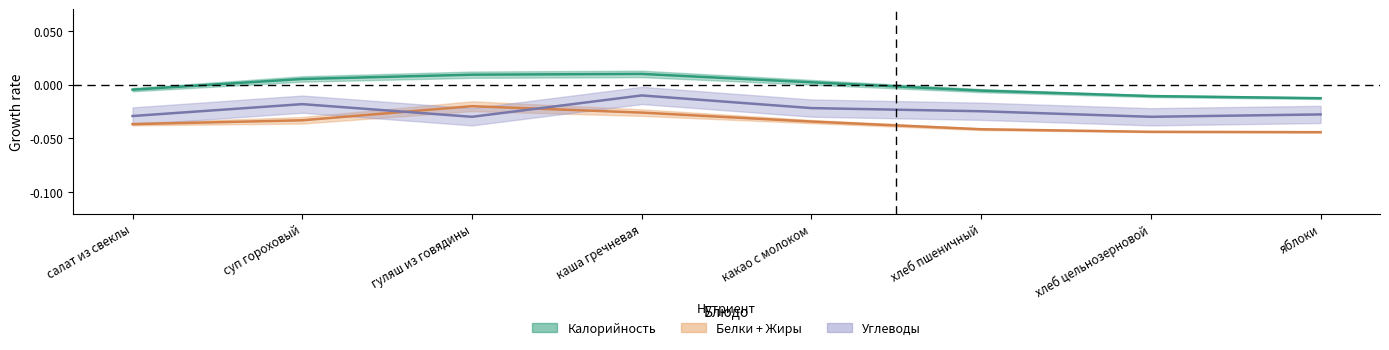

At which category does the chart reach its peak across all series?

каша гречневая